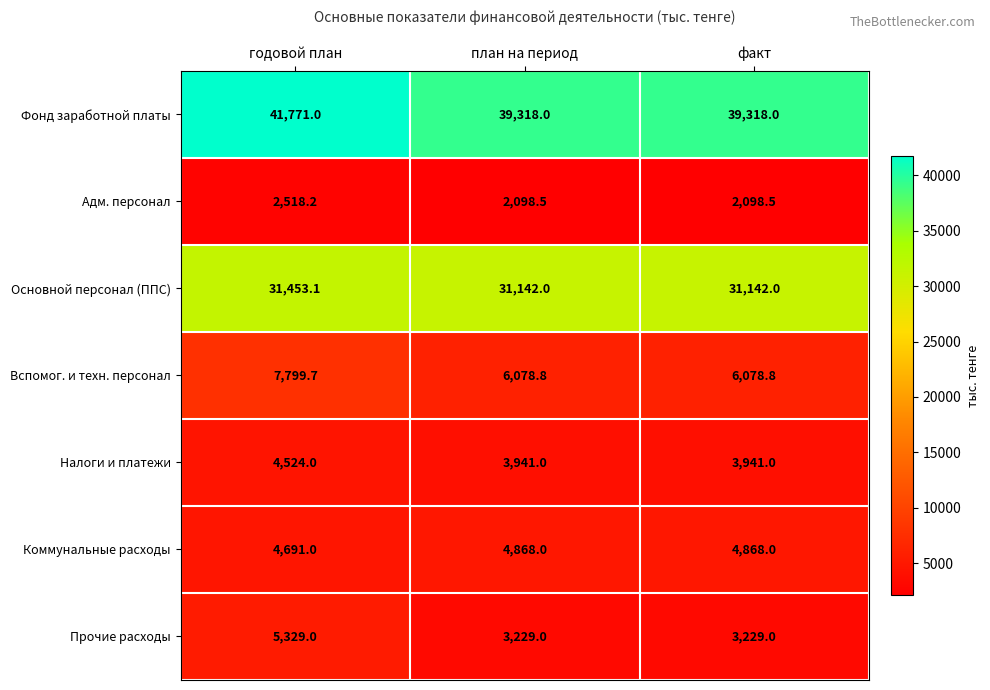

Which series has the largest total across all categories?

Фонд заработной платы